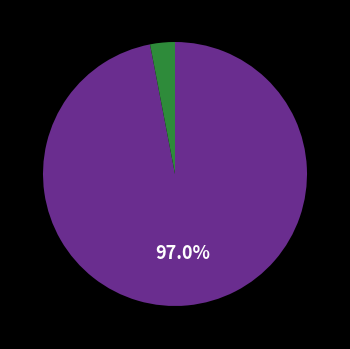

Is there any slice that represents more than half of the pie?

Yes